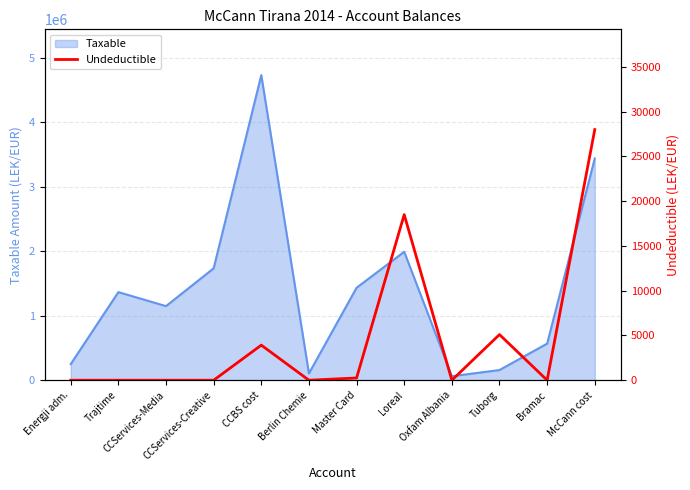

What is the maximum value for Taxable?

4731146.9